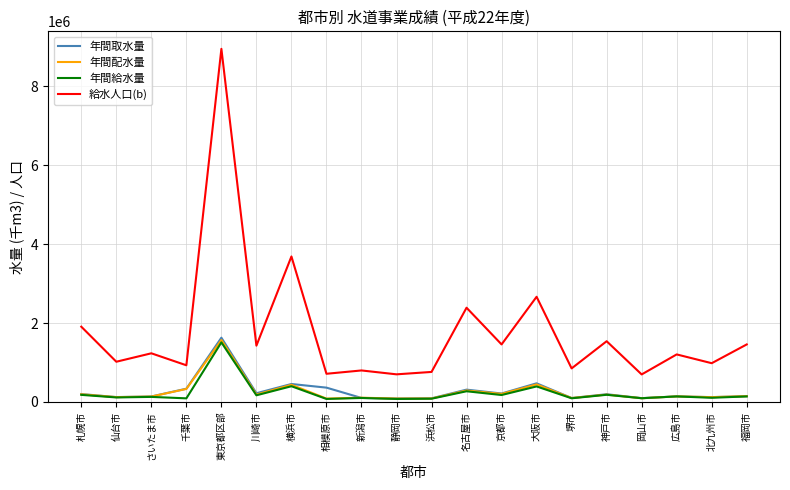

What is the minimum value shown in the chart?

76241